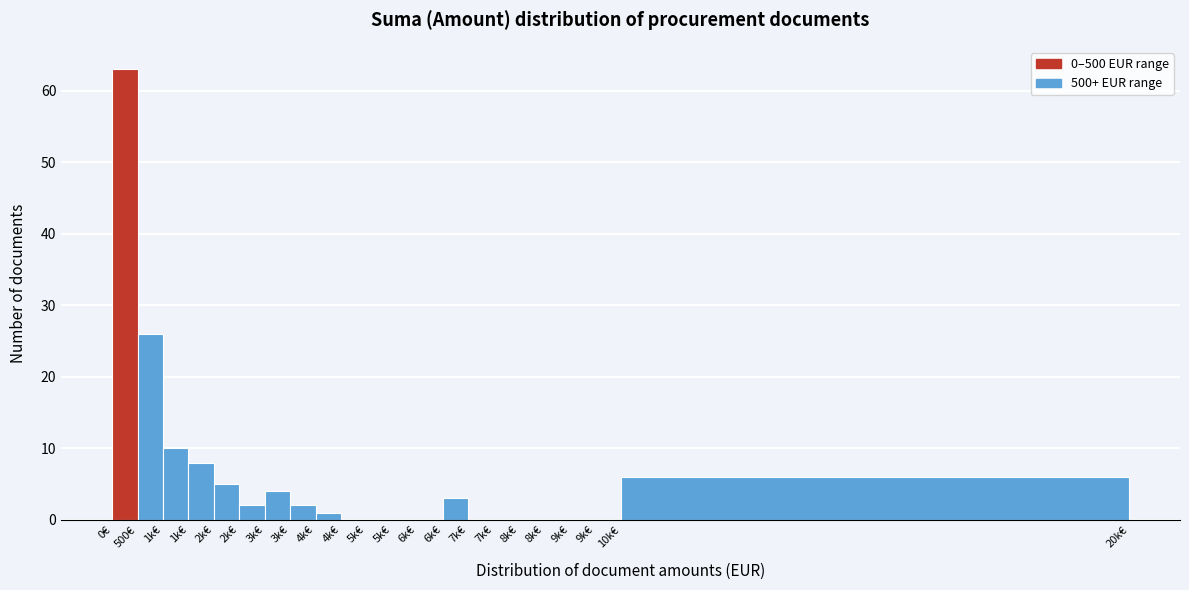

How many series are shown in this chart?

1